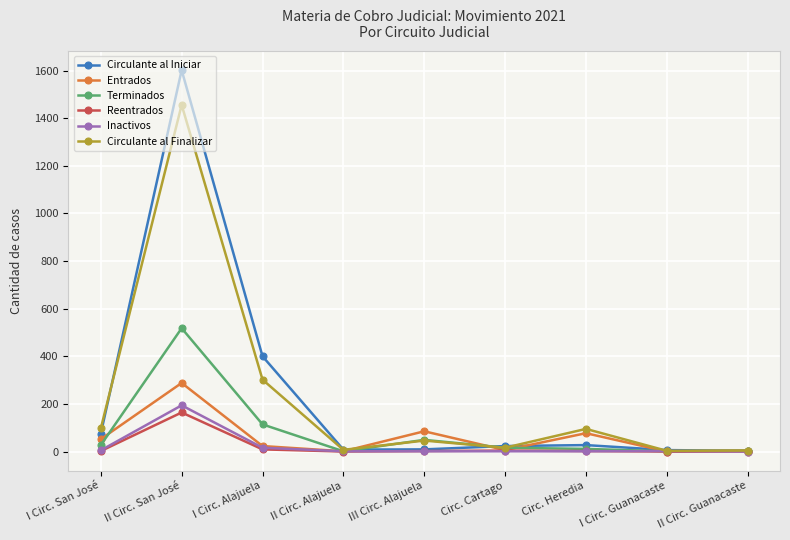

The Terminados series shows 41 at I Circ. Alajuela. True or false?

False